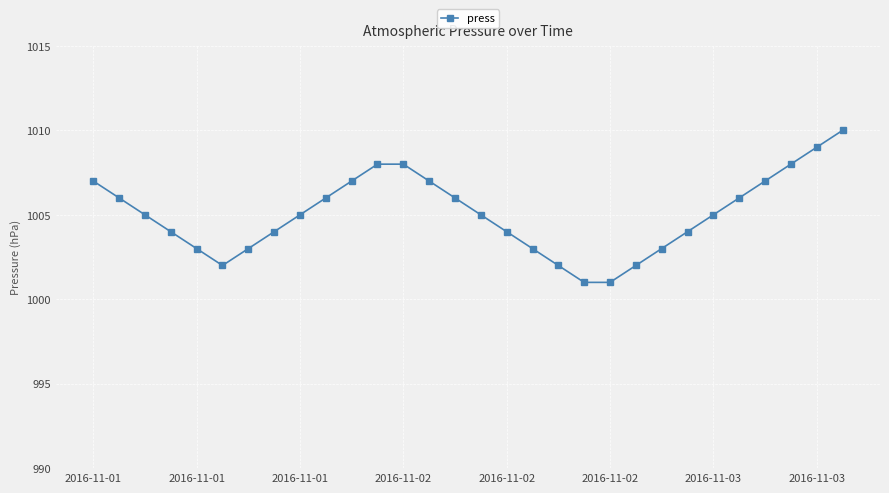

What is the minimum value shown in the chart?

1001